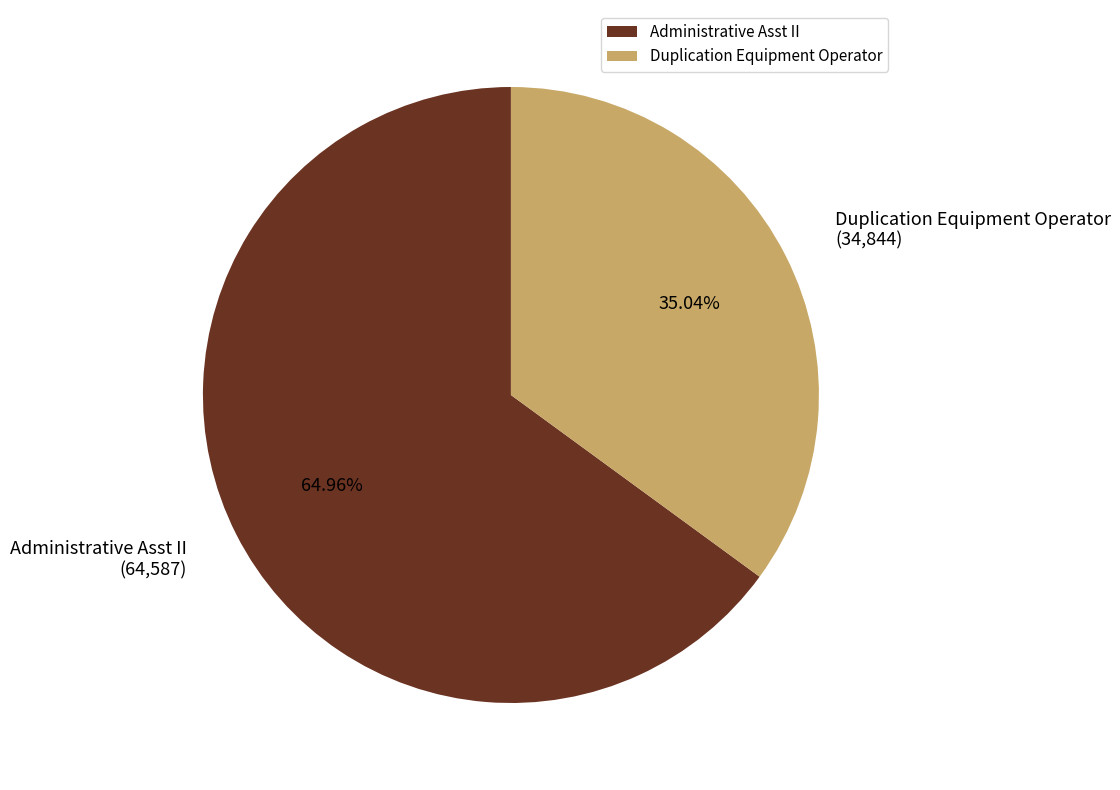

True or false: Duplication Equipment Operator accounts for 29% of the total.

False